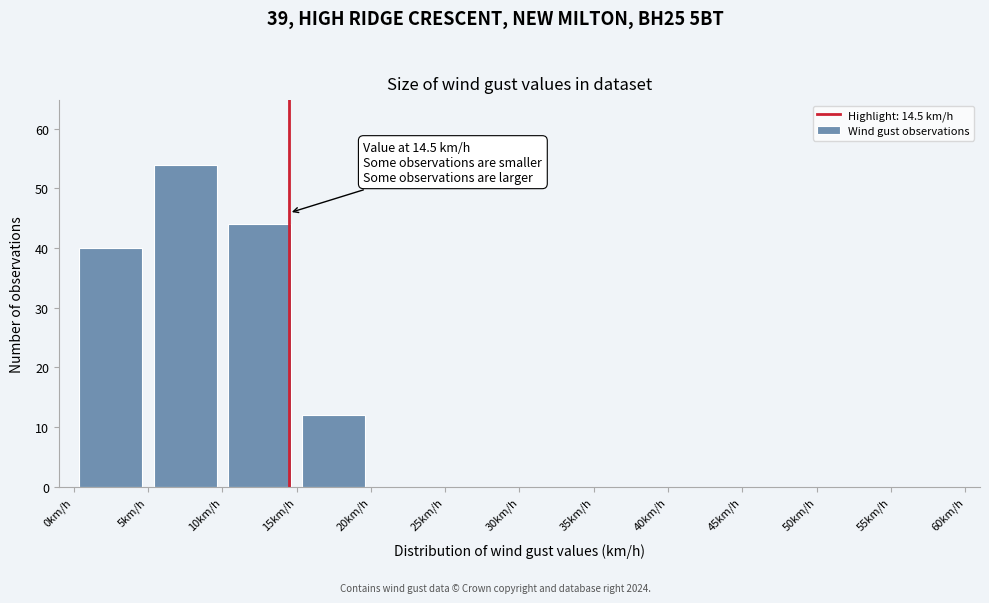

Which range on the x-axis has the tallest bar?

5 to 10